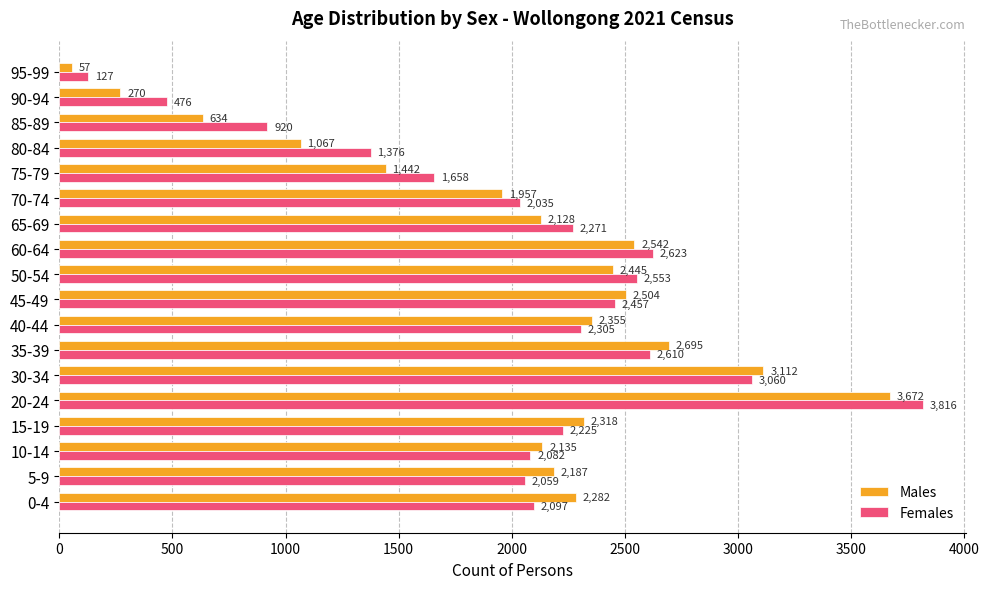

List the series in order of their peak value, highest first.

Females, Males